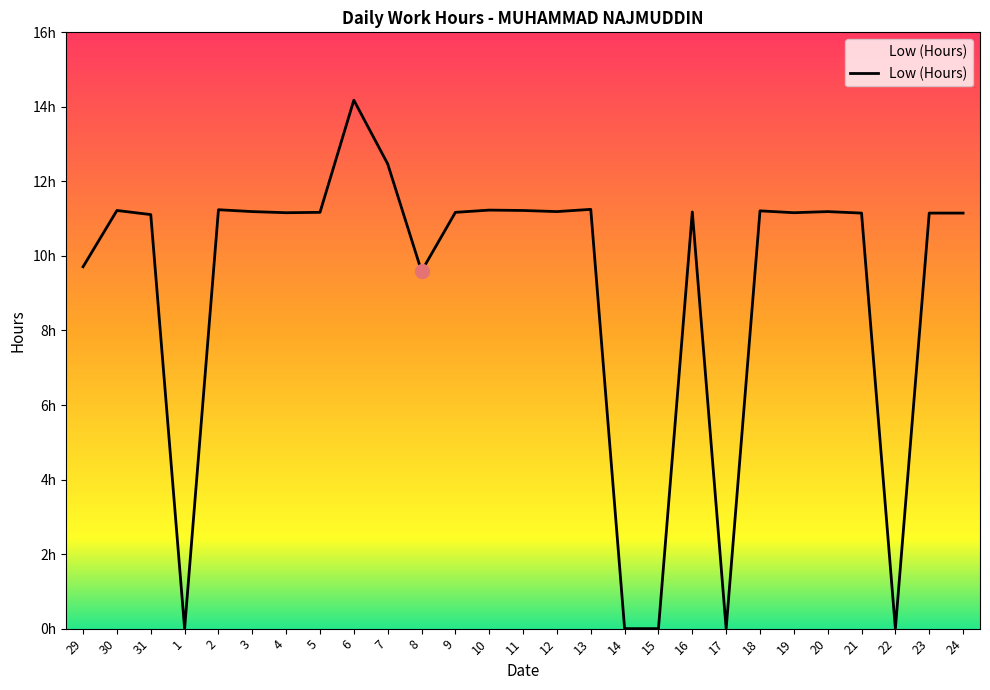

List the labels in order of value, smallest first.

1, 14, 15, 17, 22, 8, 29, 31, 21, 23, 24, 4, 19, 5, 9, 16, 3, 12, 20, 18, 30, 11, 10, 2, 13, 7, 6